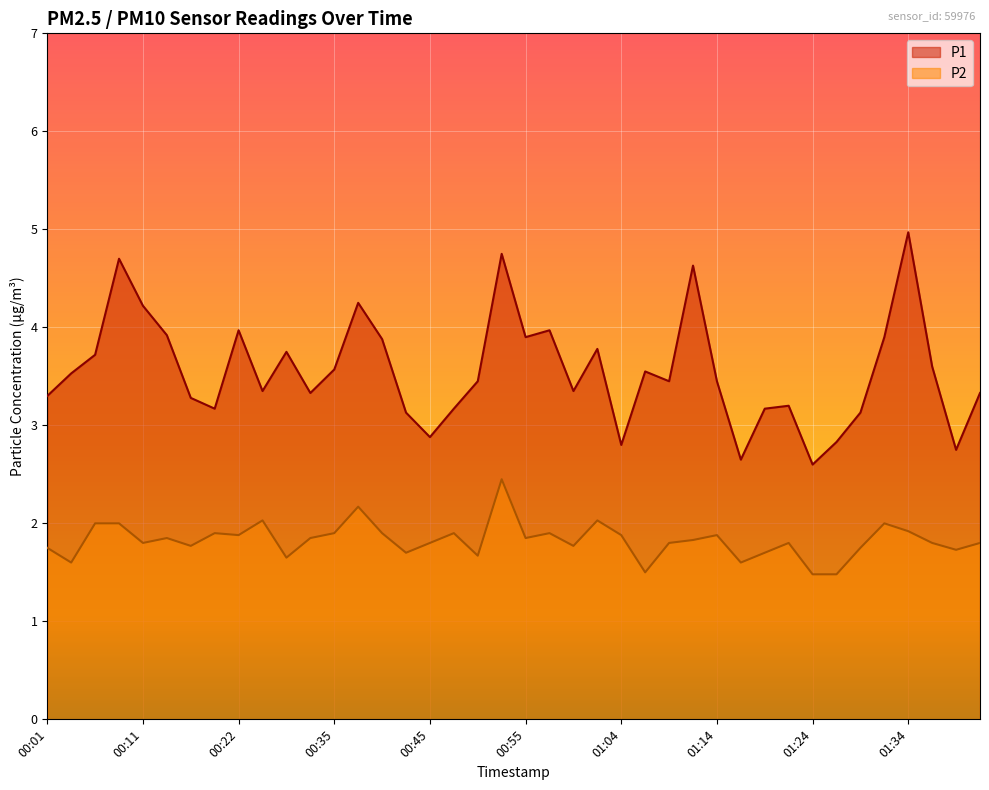

At which category is the sum across all series the highest?

00:52